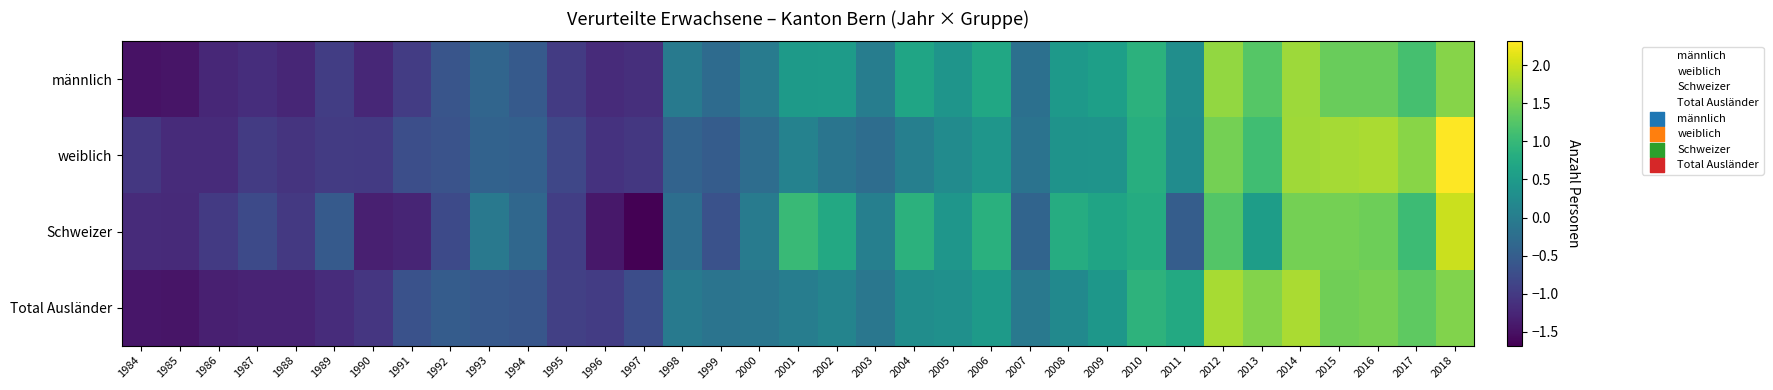

What is the minimum value shown in the chart?

-1.7